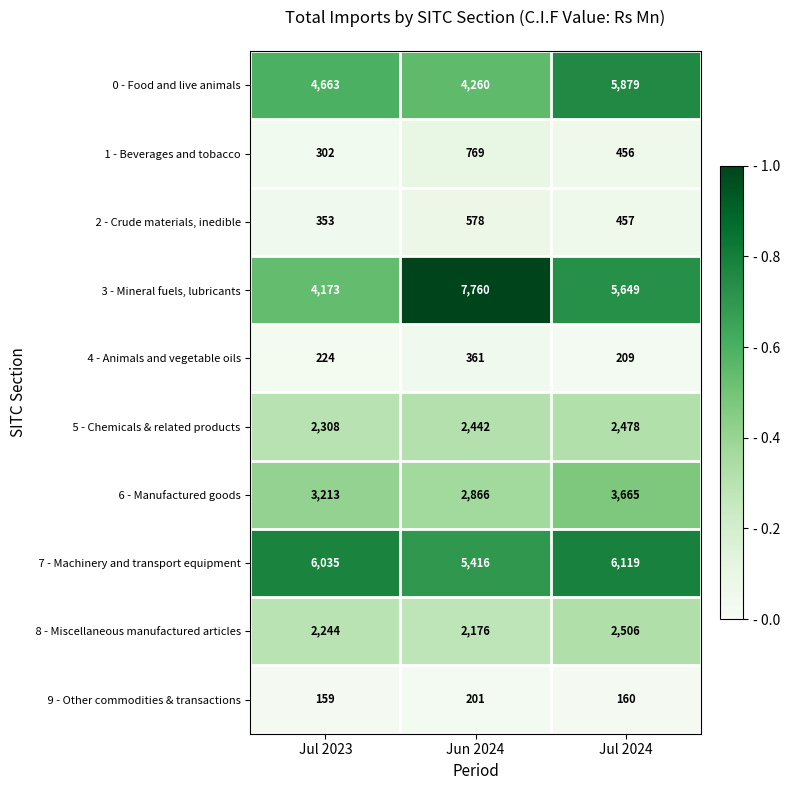

Which label corresponds to the largest value in the chart?

Jun 2024